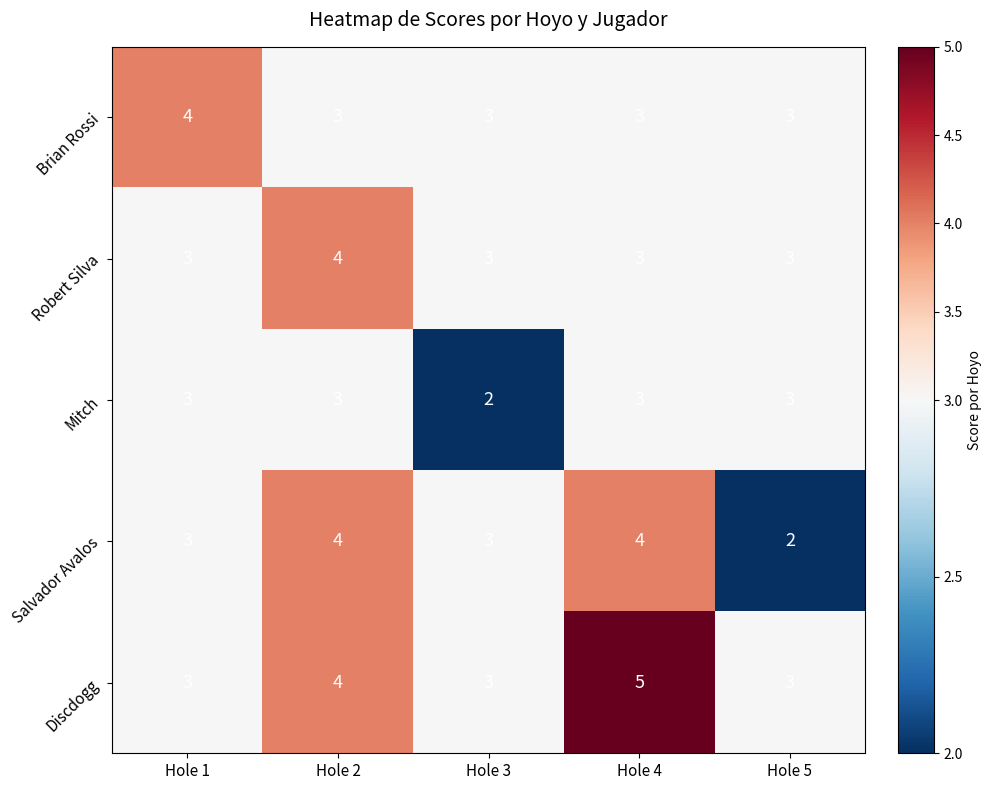

How many data points does each series have?

5